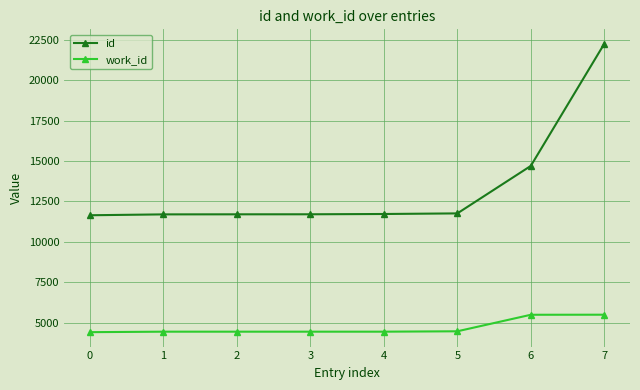

Rank the series by their average value, from lowest to highest.

work_id, id